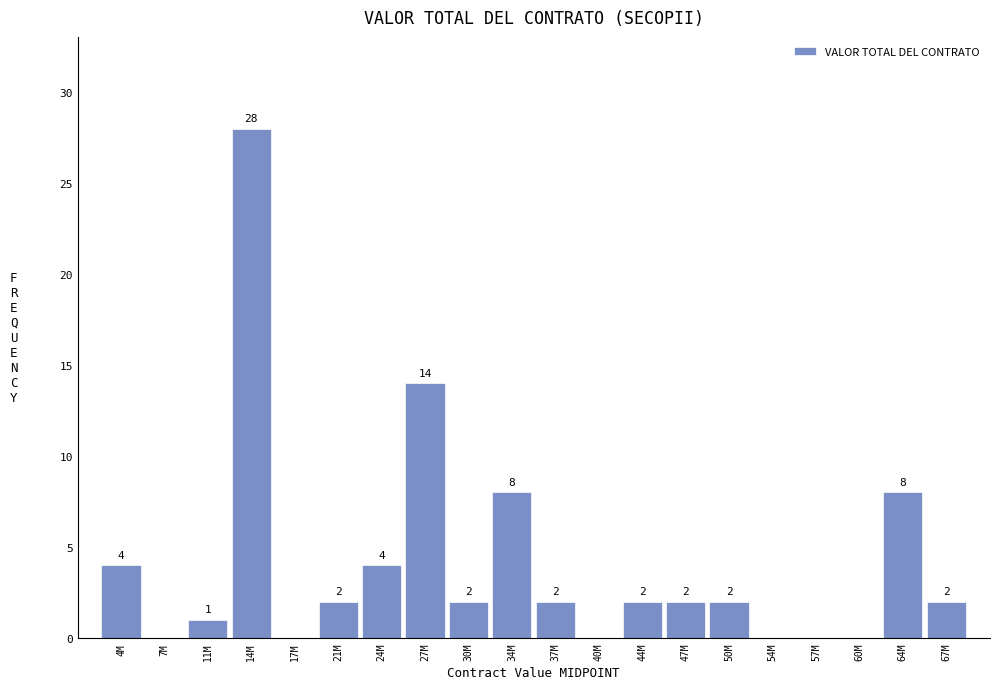

Reading left to right, list all the values displayed in this chart.

4M=4	7M=0	11M=1	14M=28	17M=0	21M=2	24M=4	27M=14	30M=2	34M=8	37M=2	40M=0	44M=2	47M=2	50M=2	54M=0	57M=0	60M=0	64M=8	67M=2